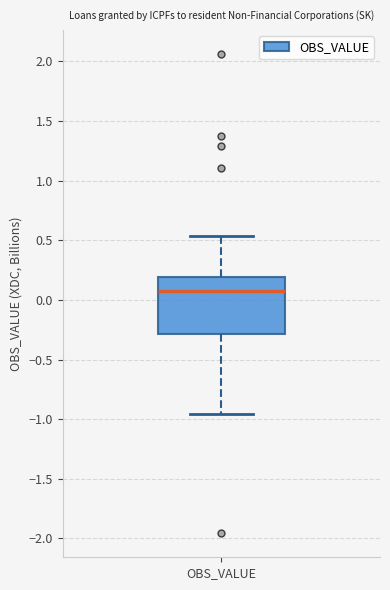

Read this box plot against the y-axis: the position of the median line, the range covered by the box, and the ends of both whiskers. The values are not printed on the chart, so give them approximately, as read against the axis.

median 0.05, box -0.30 to 0.20, whiskers -0.95 to 0.55